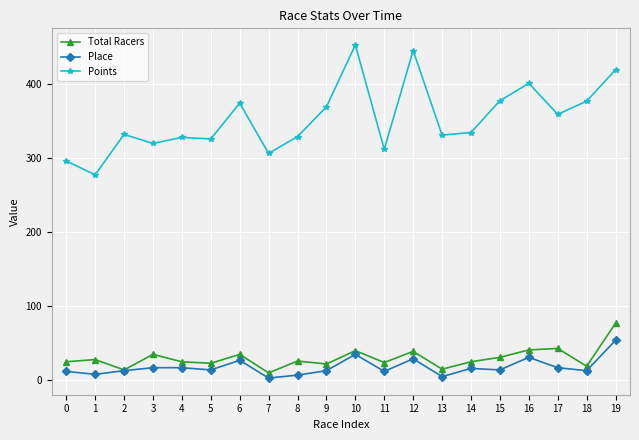

True or false: Points and Place intersect in this chart.

False